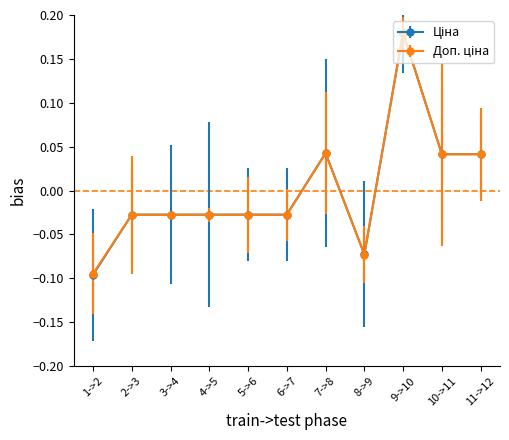

What is the label of the 11th point from the right?

1->2